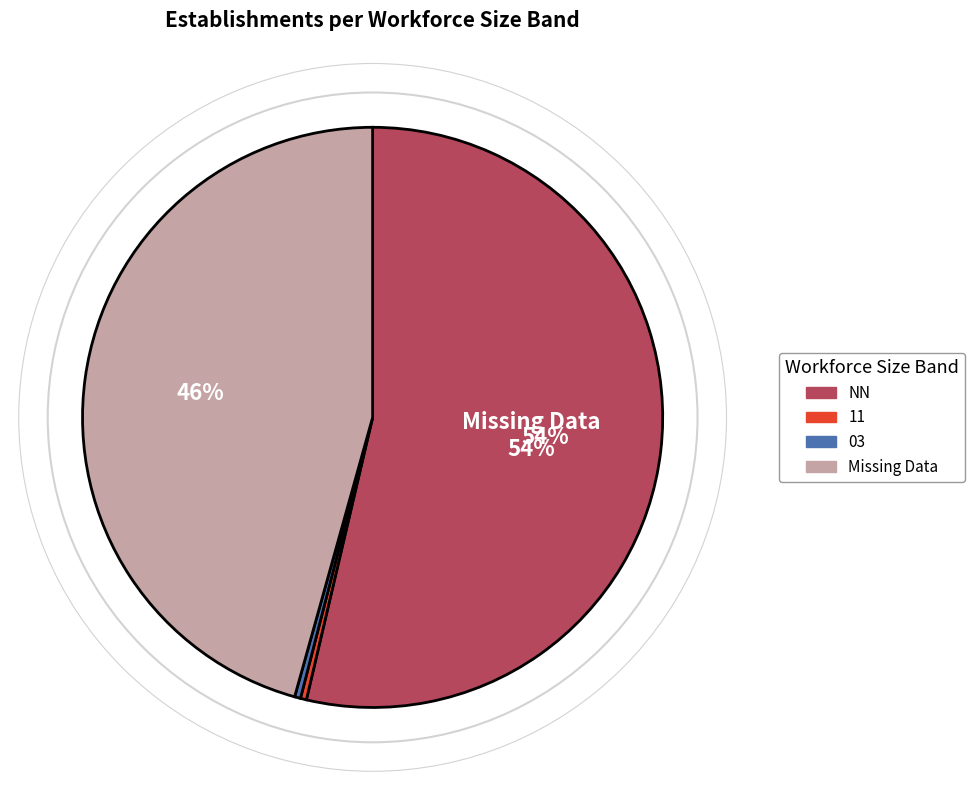

Does any single category account for the majority?

Yes